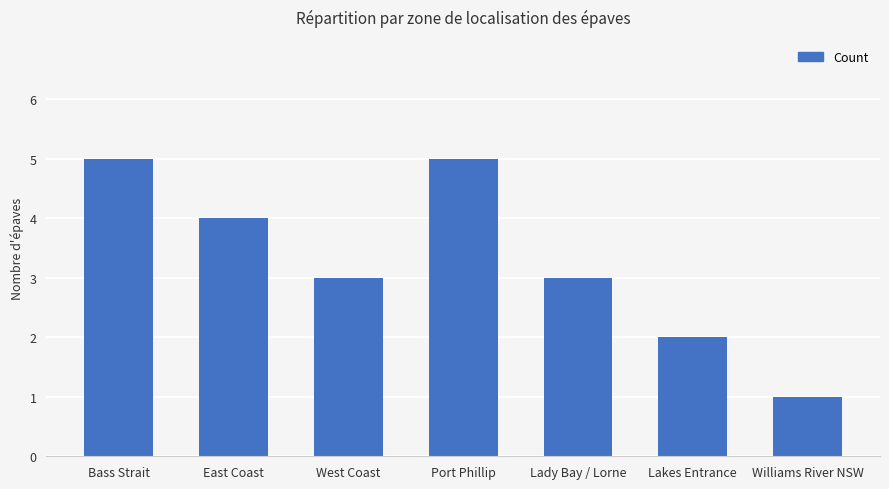

Which label corresponds to the smallest value in the chart?

Williams River NSW